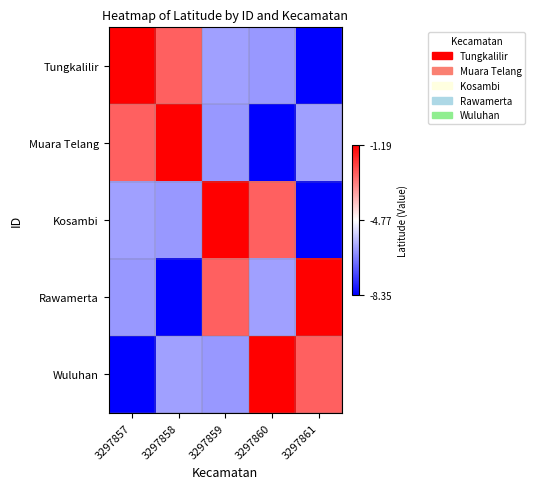

Reading left to right, extract all data points from this chart.

Tungkalilir: 3297857=-1.2	3297858=-2.6	3297859=-6.1	3297860=-6.2	3297861=-8.4
Muara Telang: 3297857=-2.6	3297858=-1.2	3297859=-6.2	3297860=-8.4	3297861=-6.1
Kosambi: 3297857=-6.1	3297858=-6.2	3297859=-1.2	3297860=-2.6	3297861=-8.4
Rawamerta: 3297857=-6.2	3297858=-8.4	3297859=-2.6	3297860=-6.1	3297861=-1.2
Wuluhan: 3297857=-8.4	3297858=-6.1	3297859=-6.2	3297860=-1.2	3297861=-2.6